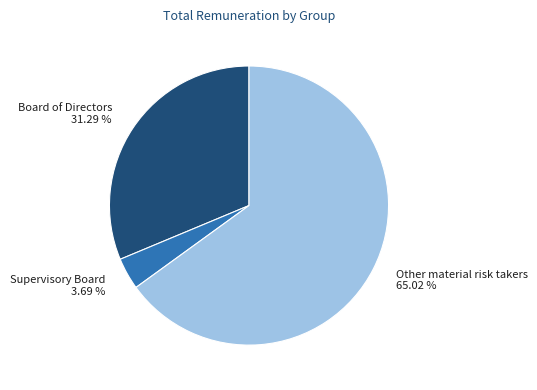

To the nearest percent, what percentage of the pie is Supervisory Board?

4%